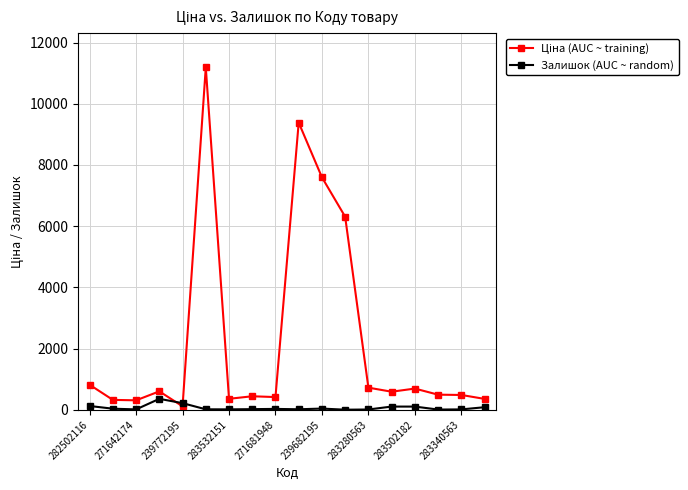

What is the smallest value displayed?

4.0